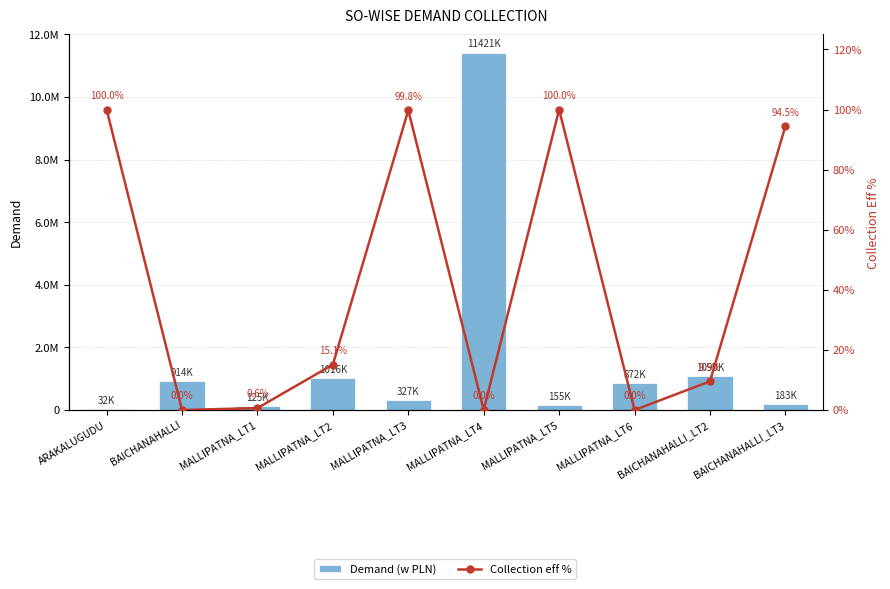

What is the label of the 3rd bar from the right?

MALLIPATNA_LT6